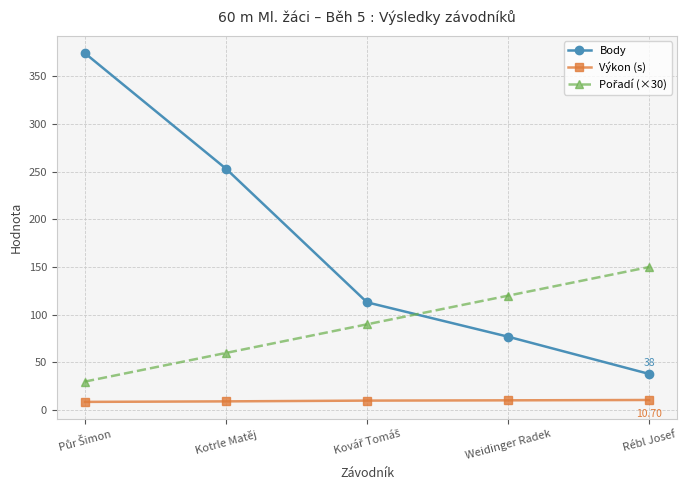

What is the difference between the highest and lowest values at Kotrle Matěj?

243.8